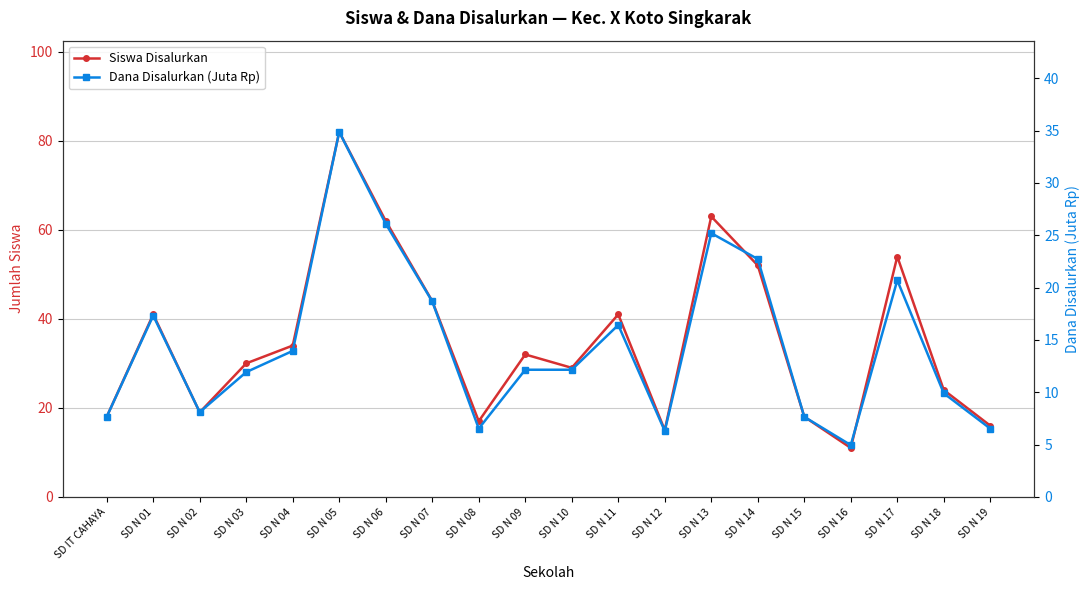

Which has a higher value, SD N 08 or SD N 13?

SD N 13